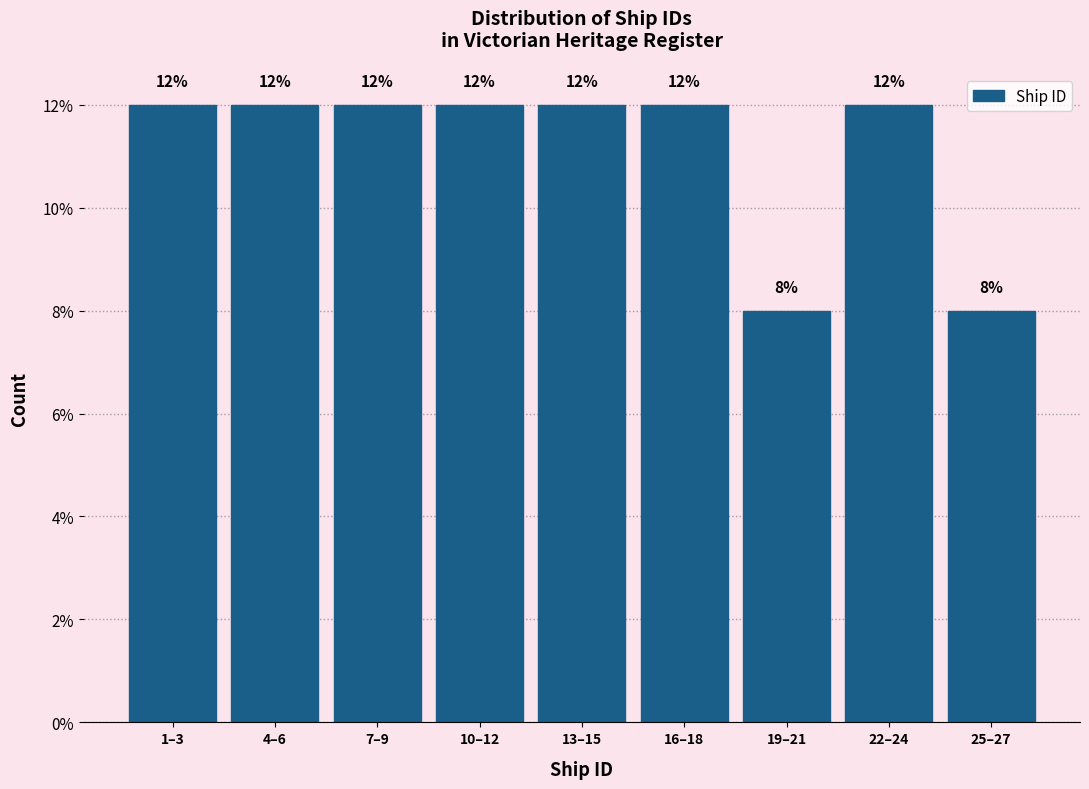

Reading left to right, list all the values displayed in this chart.

1–3=12	4–6=12	7–9=12	10–12=12	13–15=12	16–18=12	19–21=8	22–24=12	25–27=8